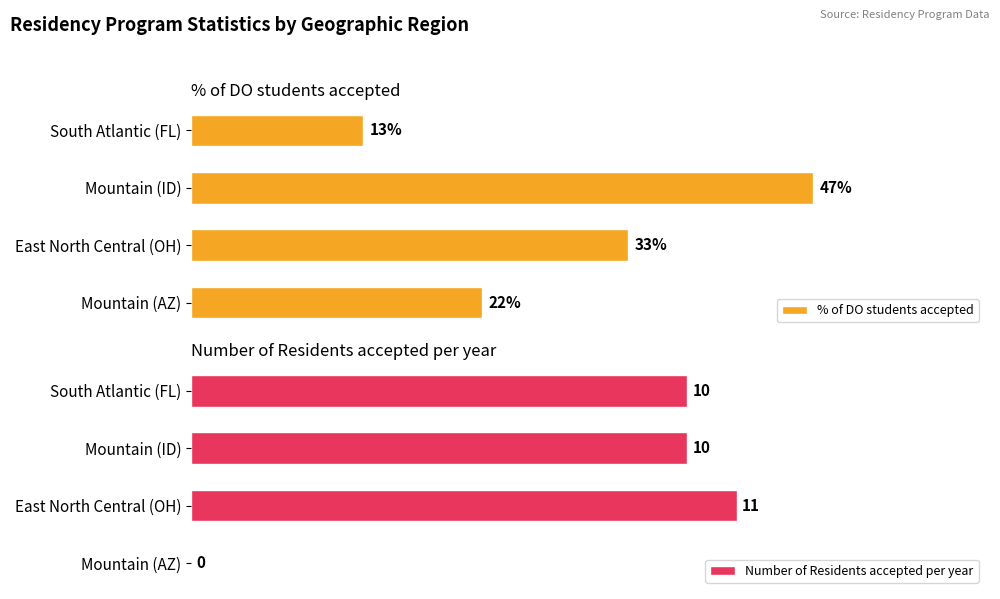

At which label does Number of Residents accepted per year reach its peak?

East North Central (OH)